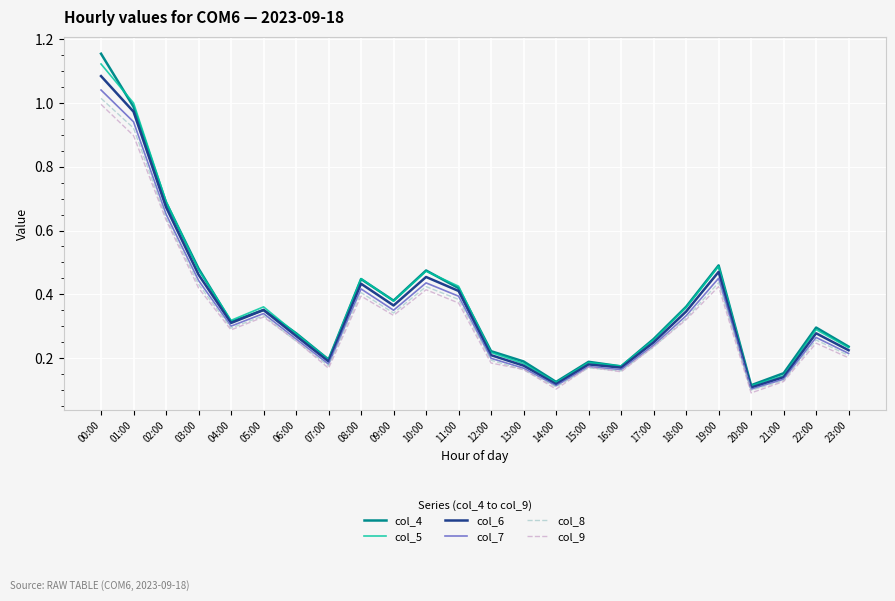

What position from the left is 06:00?

7